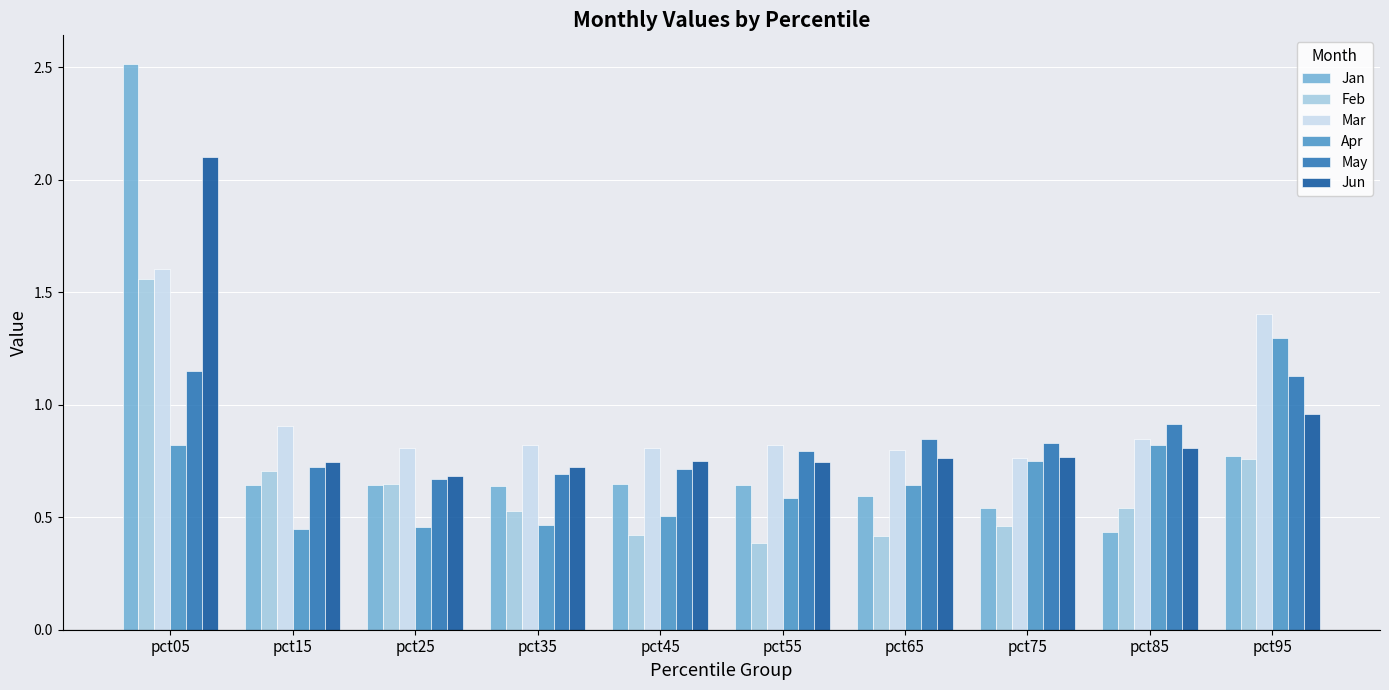

List the series in order of their peak value, lowest first.

May, Apr, Feb, Mar, Jun, Jan